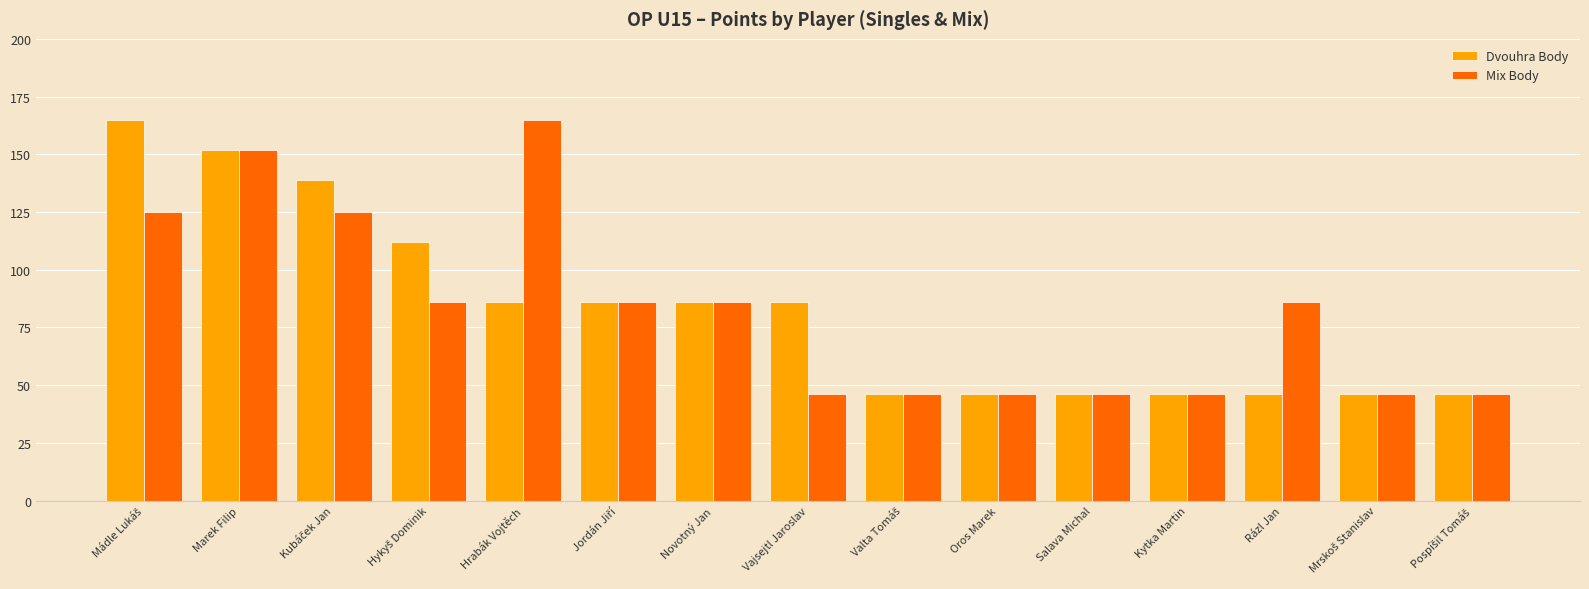

Reading left to right, extract all data points from this chart.

Dvouhra Body: 165	152	139	112	86	86	86	86	46	46	46	46	46	46	46
Mix Body: 125	152	125	86	165	86	86	46	46	46	46	46	86	46	46